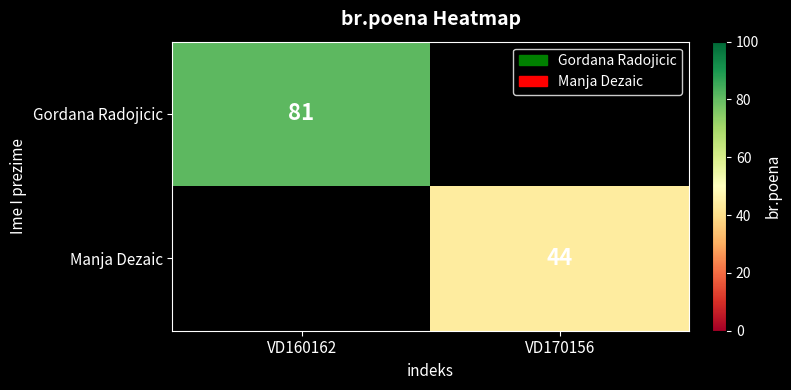

Is it true that Manja Dezaic equals 44 at VD170156?

True